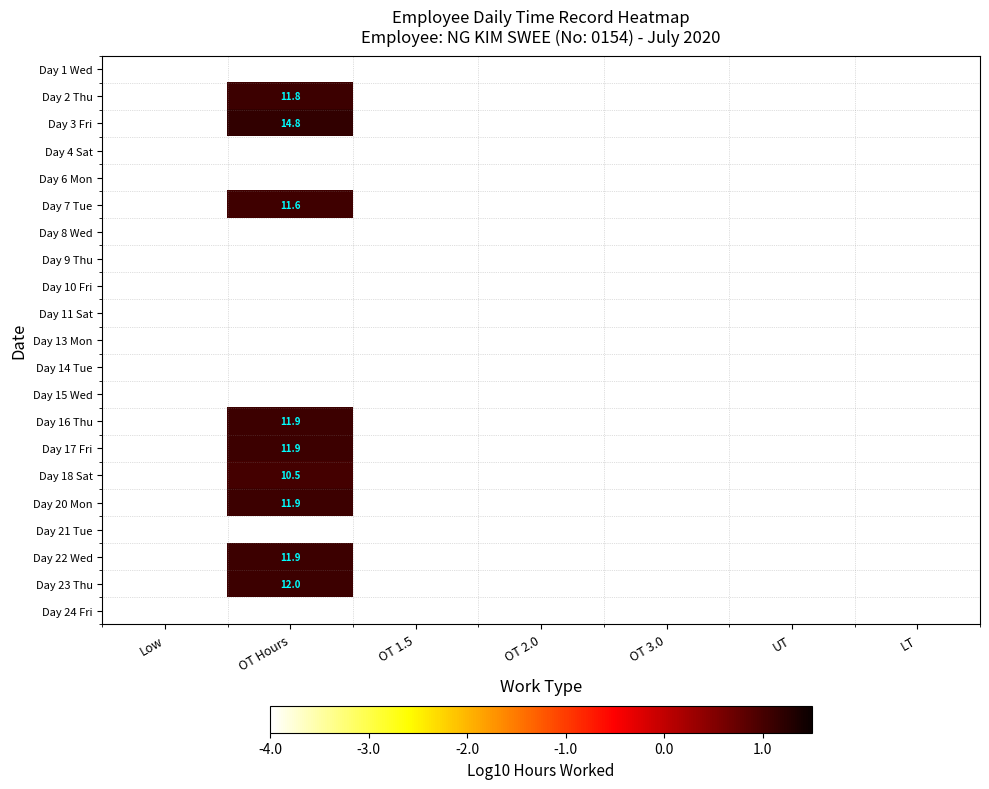

At OT 2.0, list the series in order from largest to smallest.

Day 1 Wed, Day 2 Thu, Day 3 Fri, Day 4 Sat, Day 6 Mon, Day 7 Tue, Day 8 Wed, Day 9 Thu, Day 10 Fri, Day 11 Sat, Day 13 Mon, Day 14 Tue, Day 15 Wed, Day 16 Thu, Day 17 Fri, Day 18 Sat, Day 20 Mon, Day 21 Tue, Day 22 Wed, Day 23 Thu, Day 24 Fri